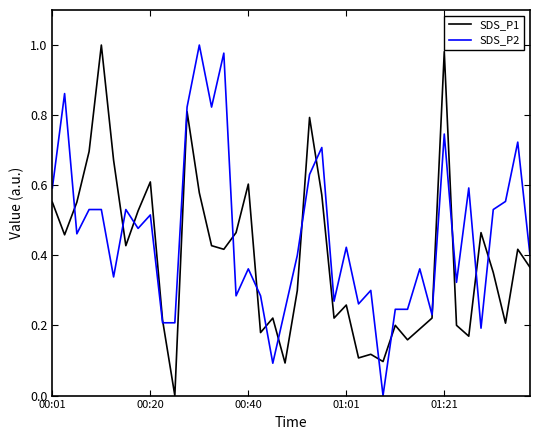

Which series has the largest total across all categories?

SDS_P2